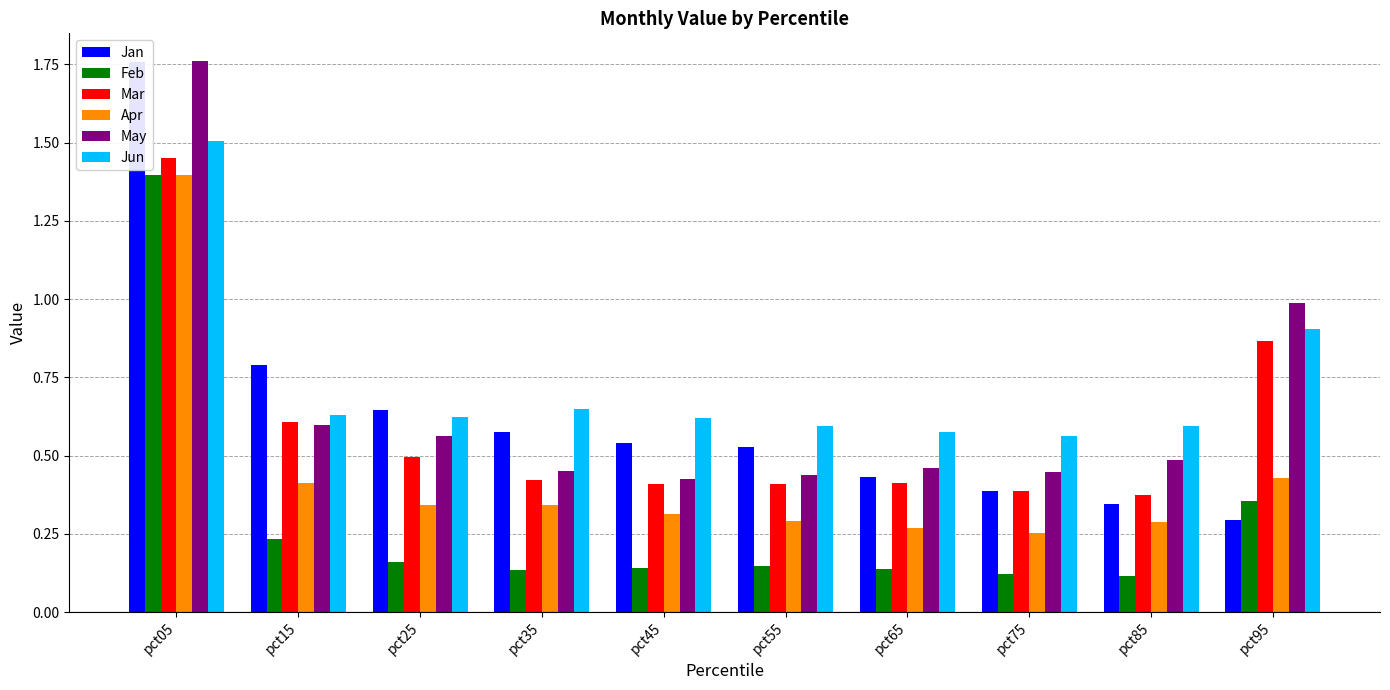

Does the chart contain any negative values?

No